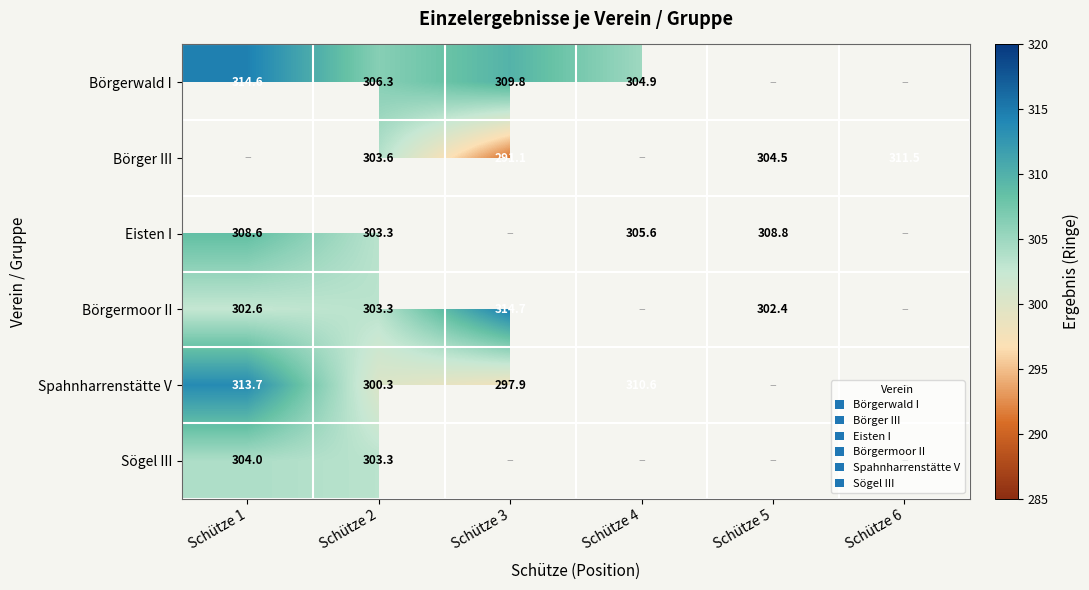

Is it true that Börgerwald I equals 314.6 at Schütze 1?

True